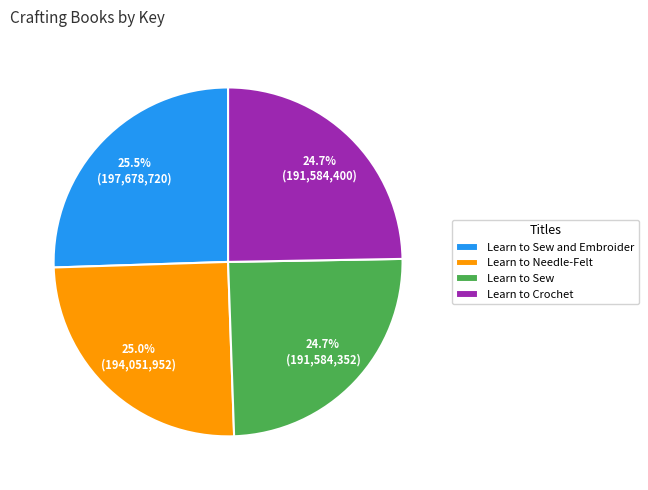

Is it true that Learn to Sew is 25% of the pie?

True